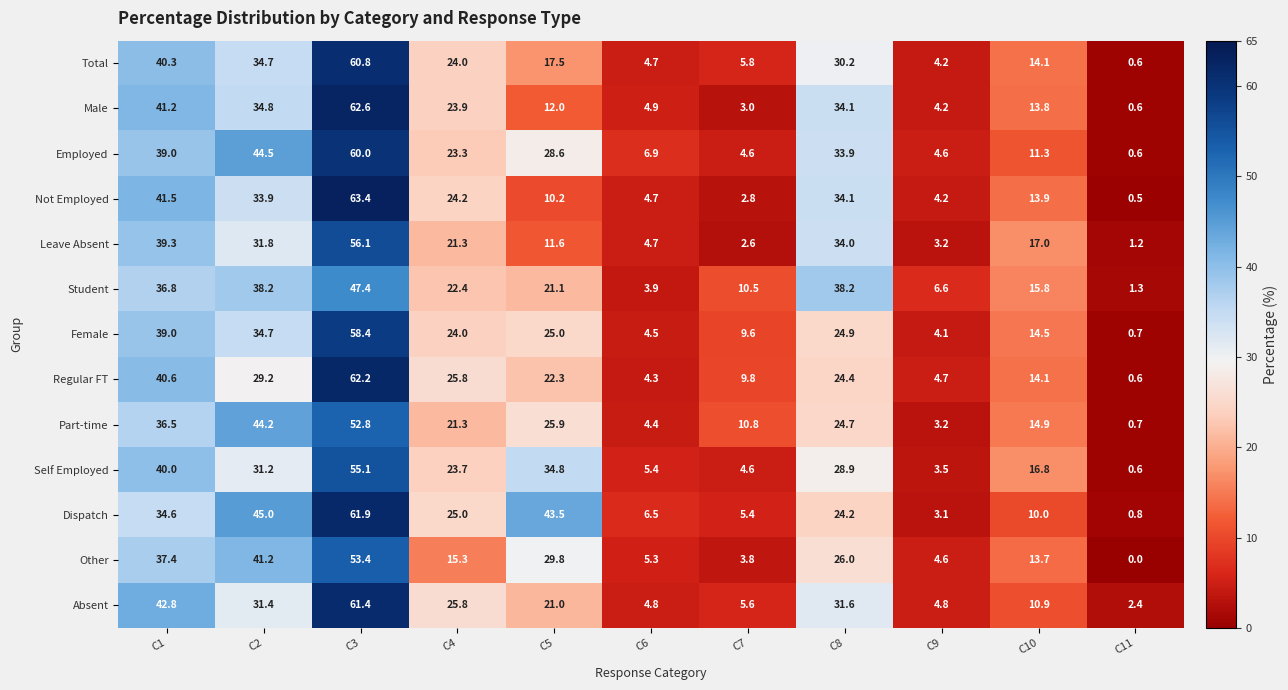

Which series changed the most between C5 and C11?

Dispatch